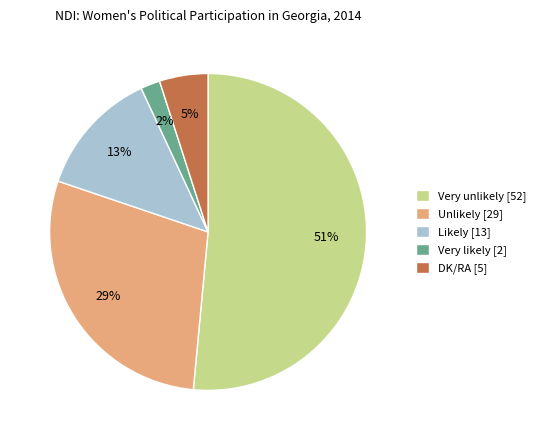

How many slices are in this pie chart?

5